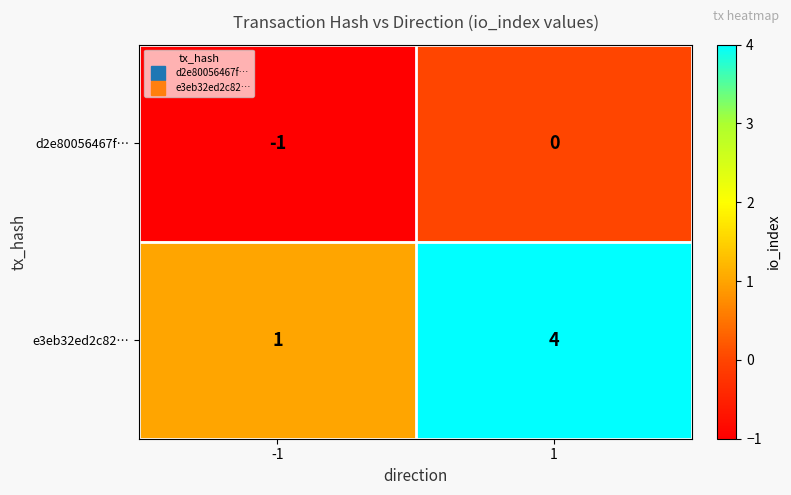

True or false: d2e80056467f… has a value of -1 at -1.

True